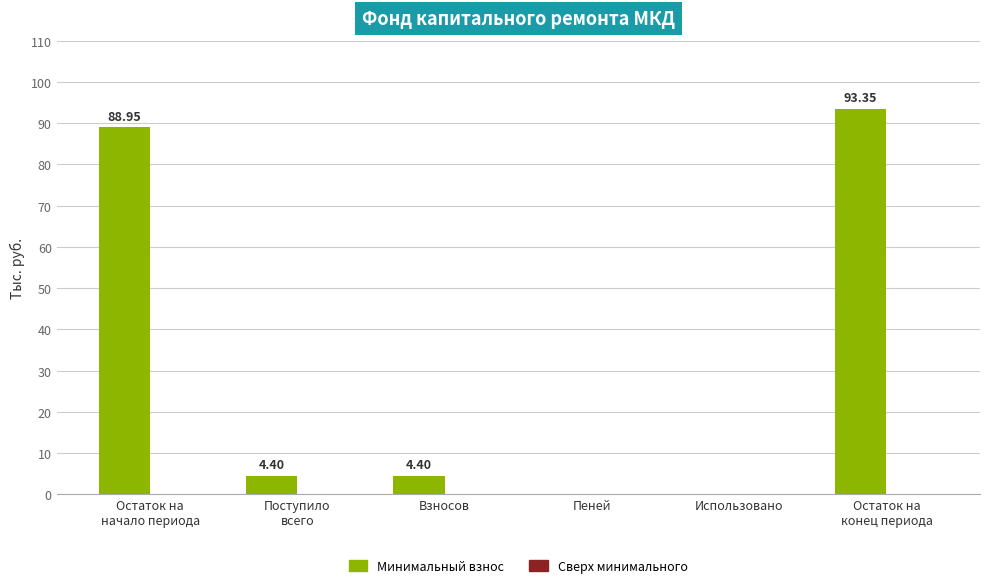

What is the sum of all values?

191.1